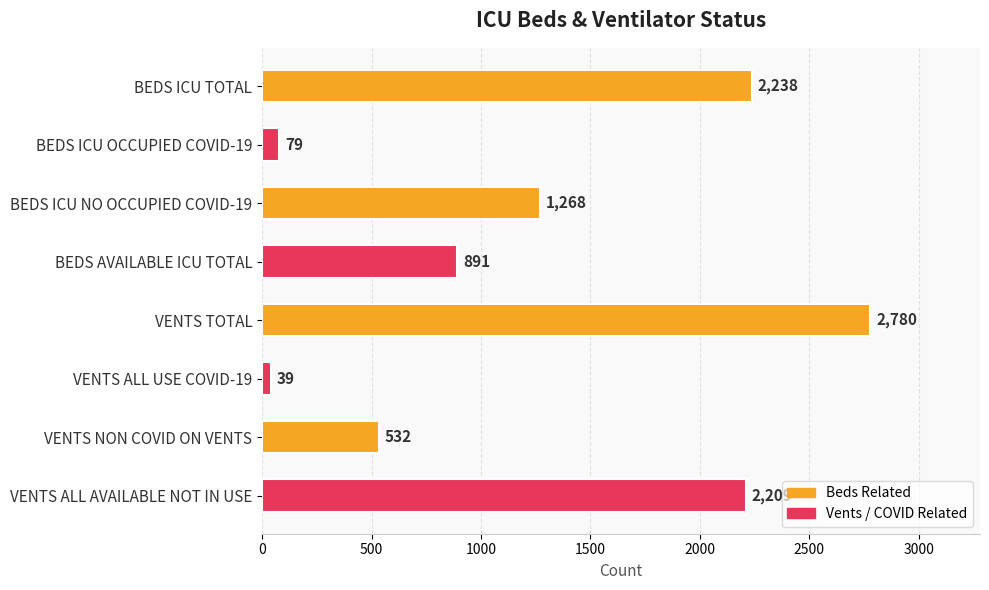

The chart shows a value of 1268 at BEDS ICU NO OCCUPIED COVID-19. True or false?

True